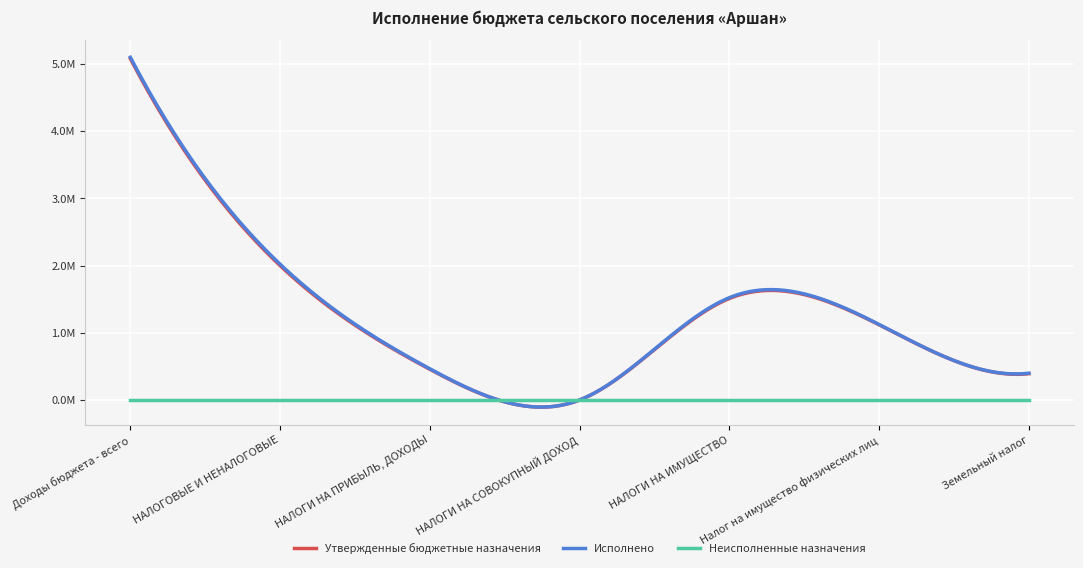

Is this an area chart (filled region under the line)?

No